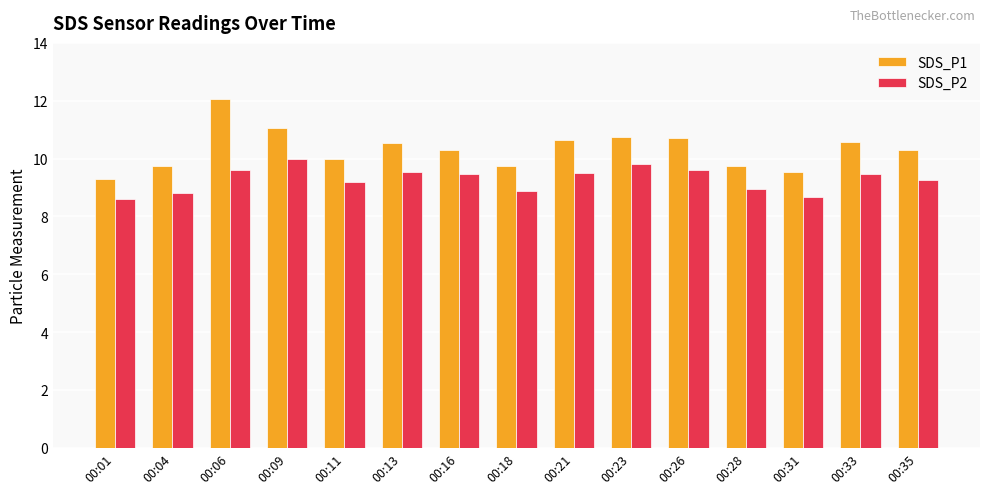

What is the highest value of the SDS_P2 series?

10.0